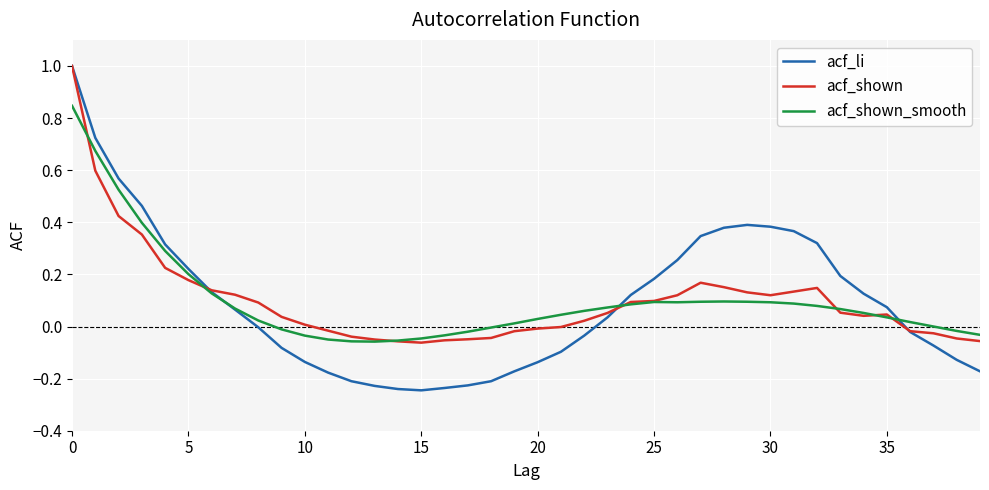

What is the highest value of the acf_shown series?

1.0